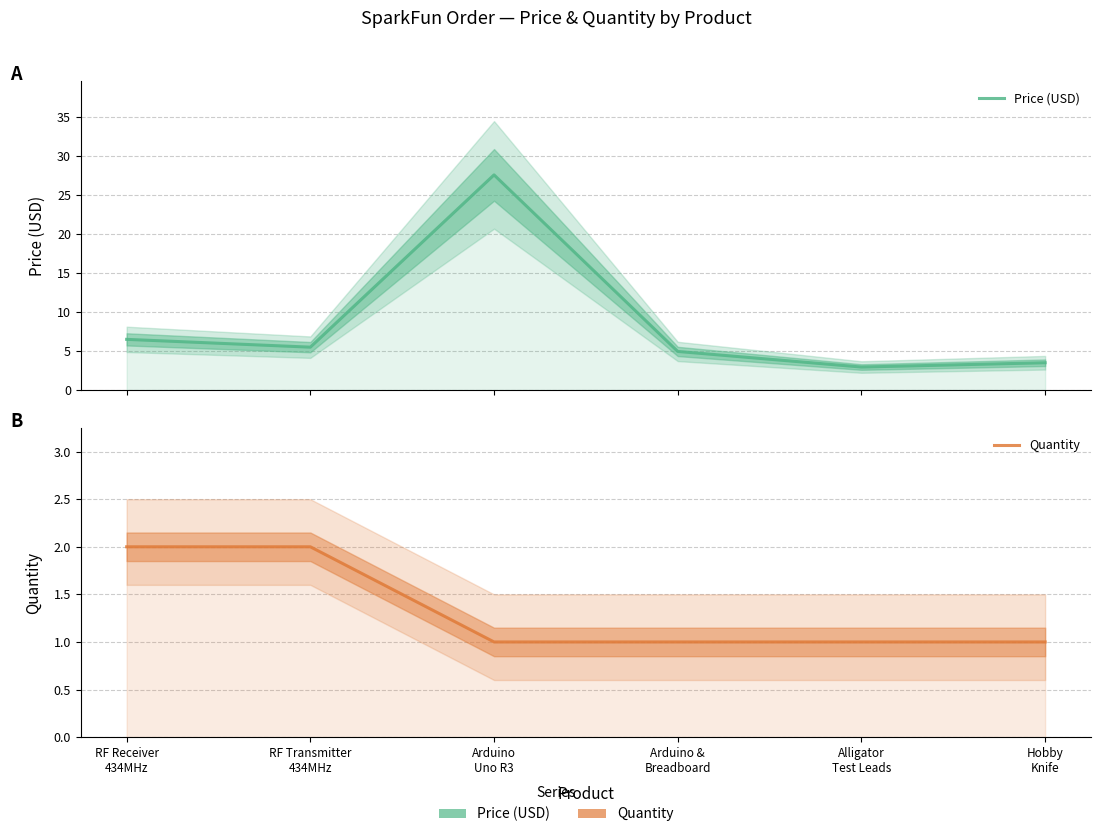

Which series has the largest total across all categories?

Price (USD)